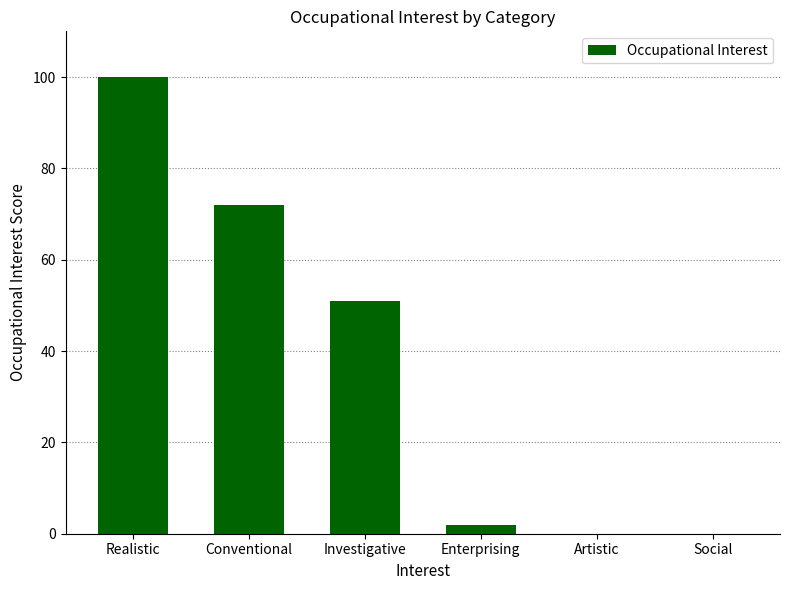

The value at Realistic is 138. True or false?

False